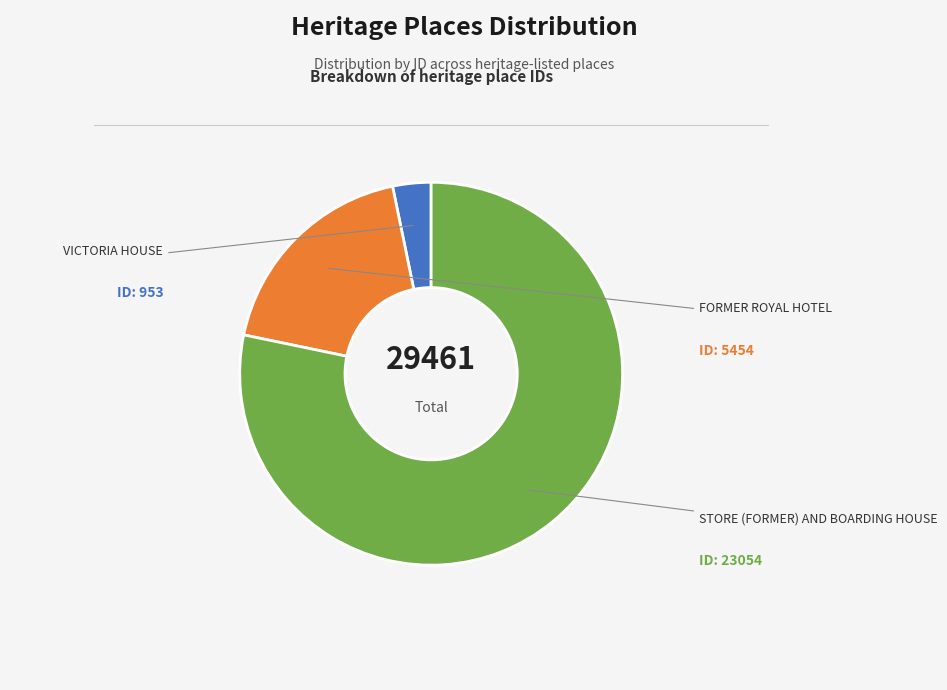

How many segments does this pie chart have?

3